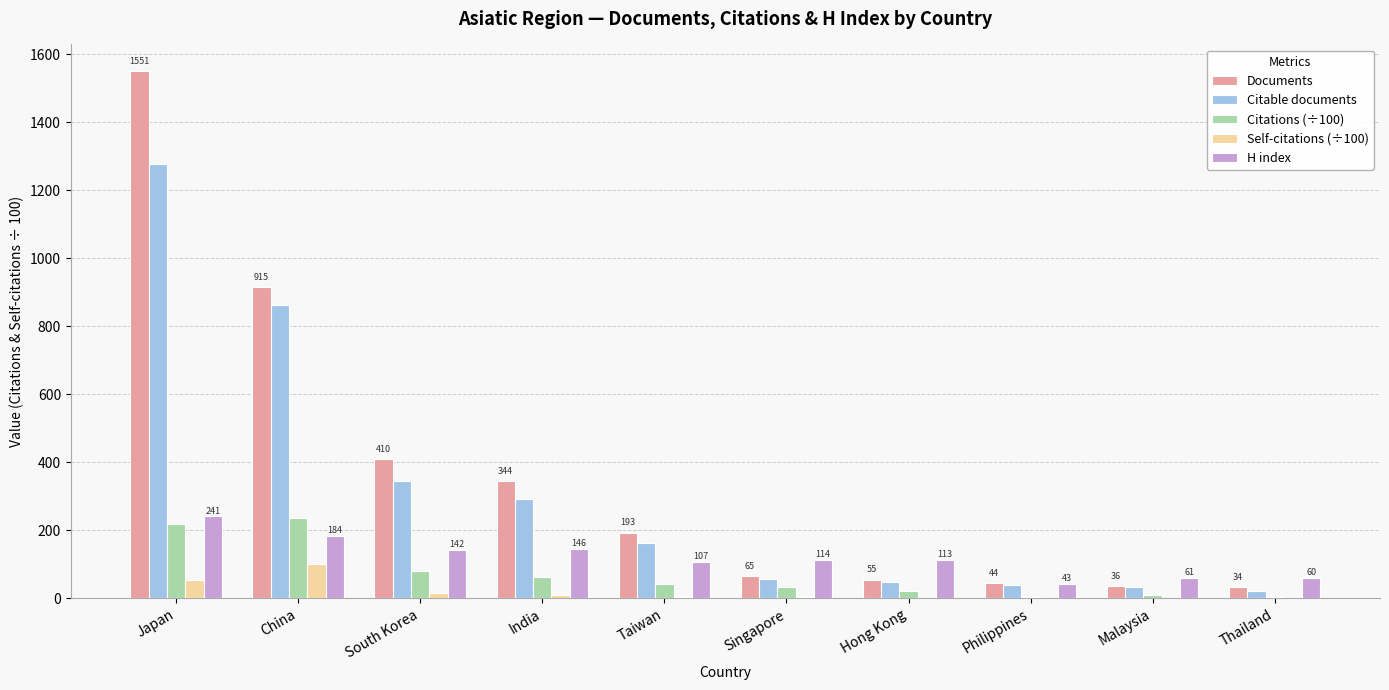

The value of Citations (÷100) at China is 236.9. True or false?

True